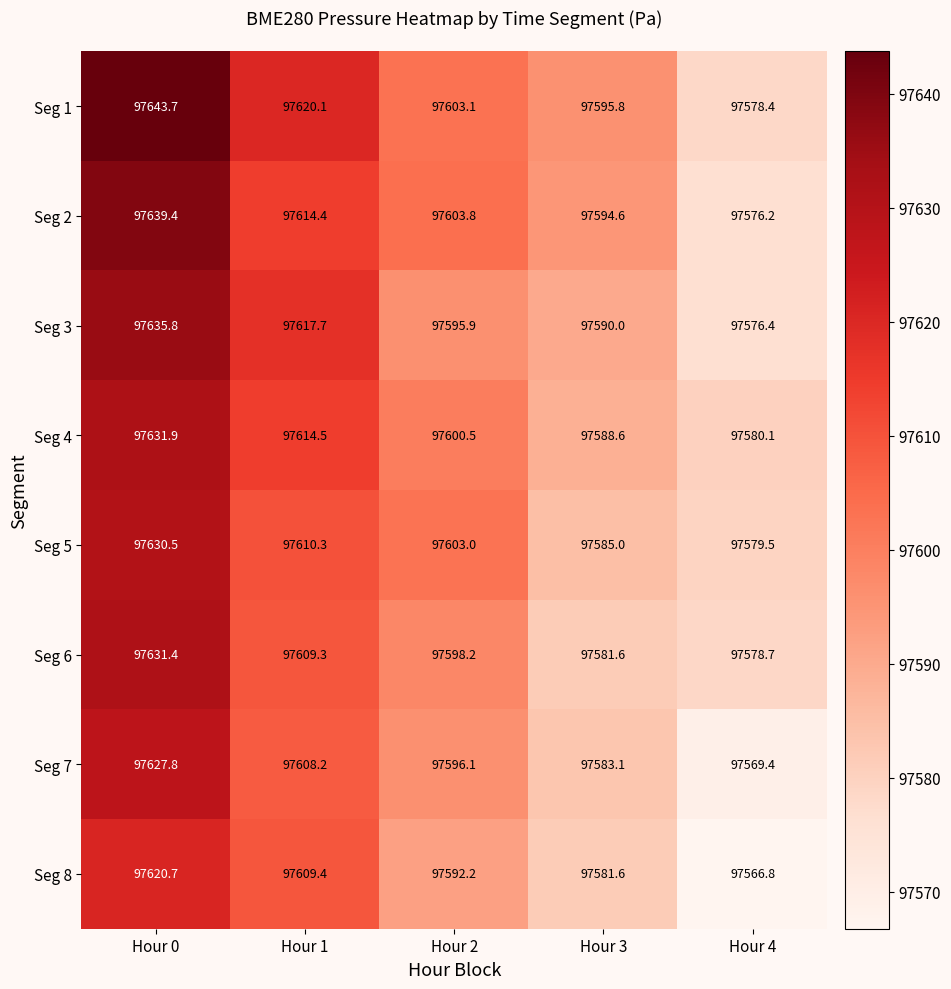

Is it true that Seg 7 equals 97608.2 at Hour 1?

True